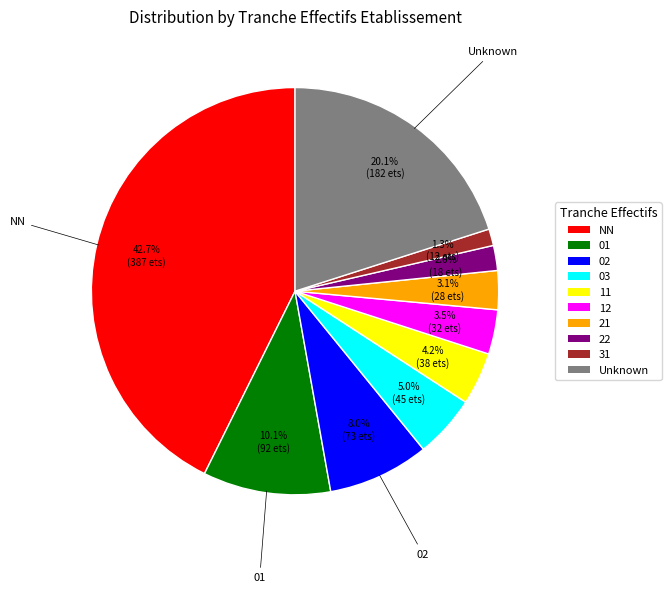

Is there a majority slice in this chart?

No